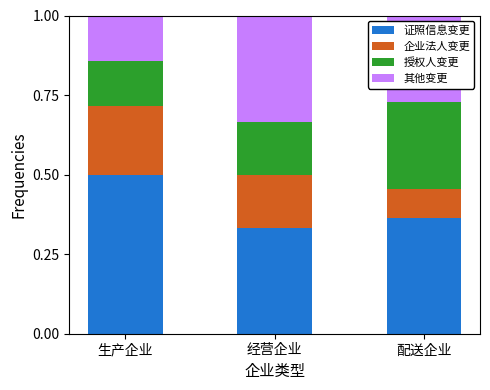

How many series are shown in this chart?

4